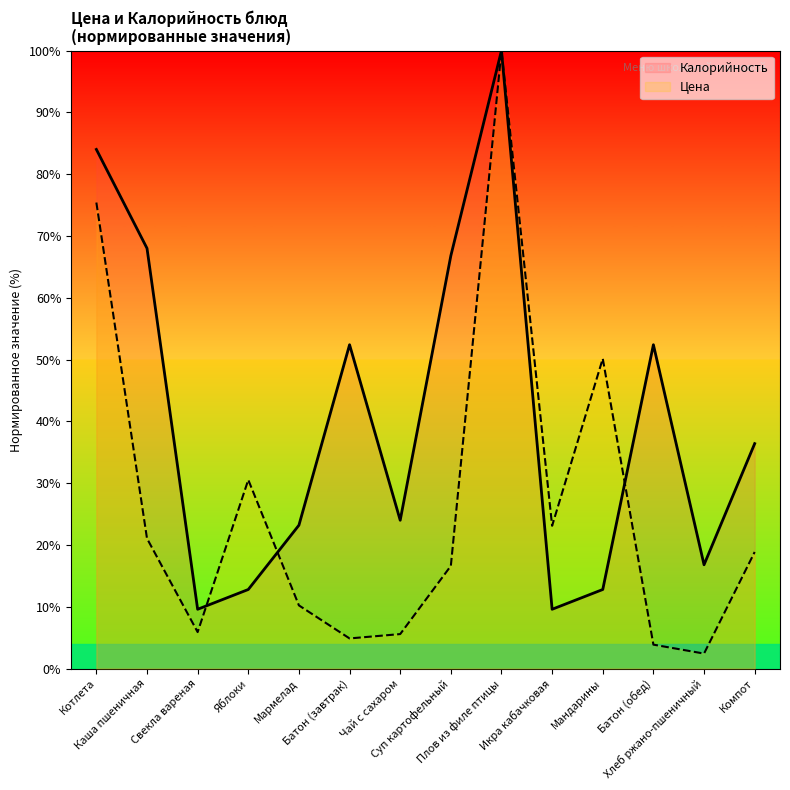

Reading left to right, transcribe all the data shown in this chart.

Цена: 75.4	21.1	5.9	30.5	10.2	4.9	5.6	16.6	100.0	23.1	50.2	3.9	2.4	18.9
Калорийность: 84.0	68.0	9.6	12.8	23.2	52.4	24.0	66.8	100.0	9.6	12.8	52.4	16.8	36.4